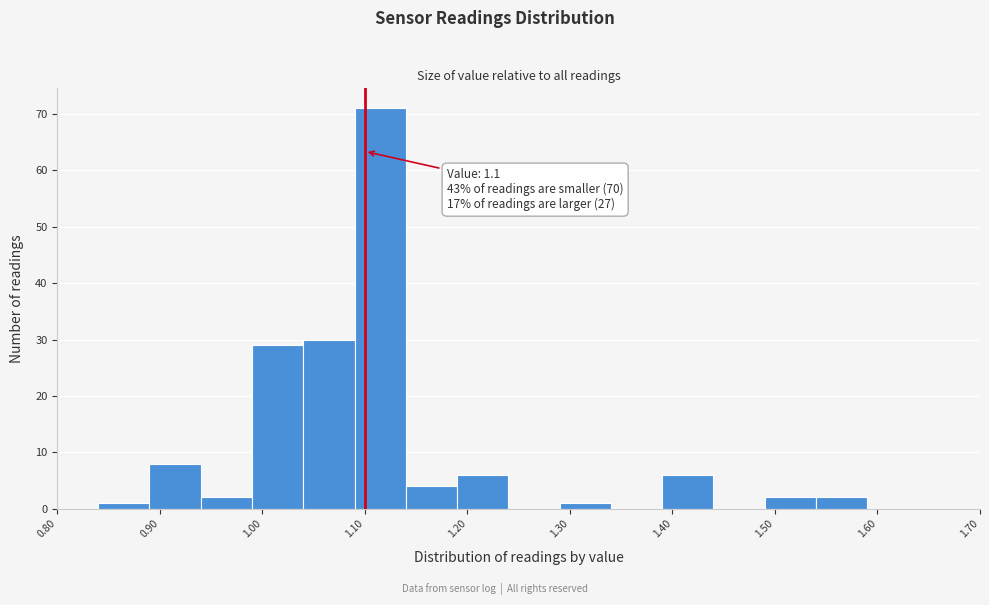

Which range on the x-axis has the tallest bar?

1.09 to 1.14